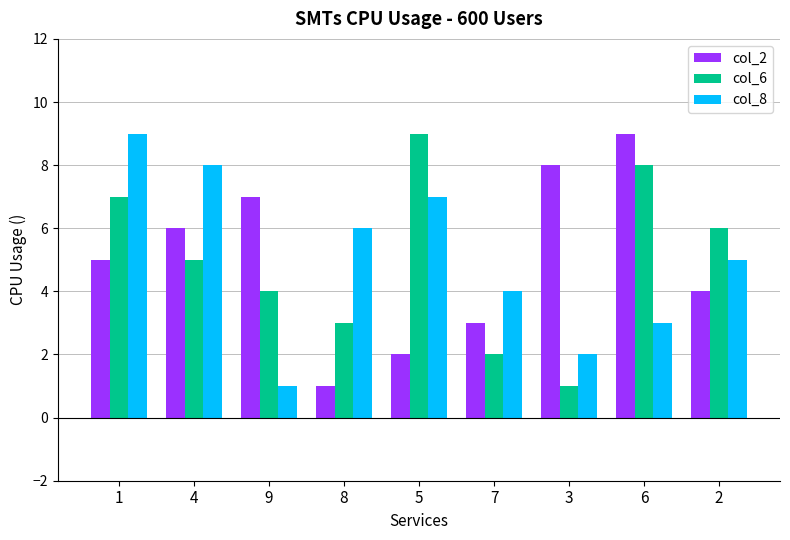

Count the col_6 values in the range 3 to 7.

5